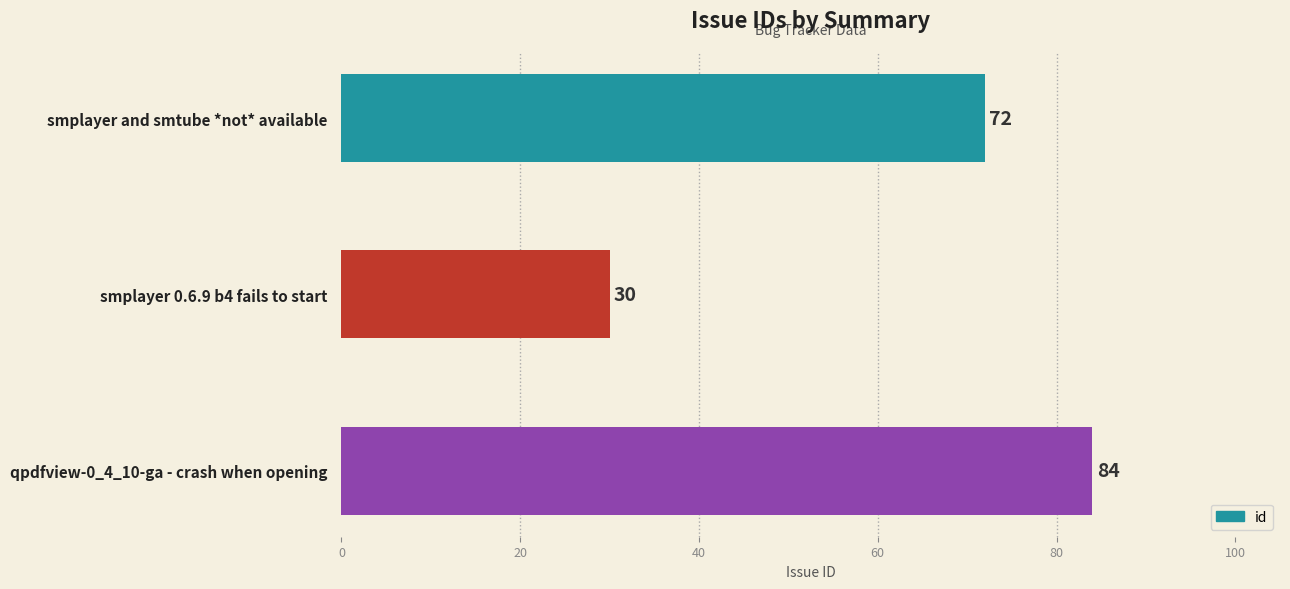

Rank the categories by value from lowest to highest.

smplayer 0.6.9 b4 fails to start, smplayer and smtube *not* available, qpdfview-0_4_10-ga - crash when opening